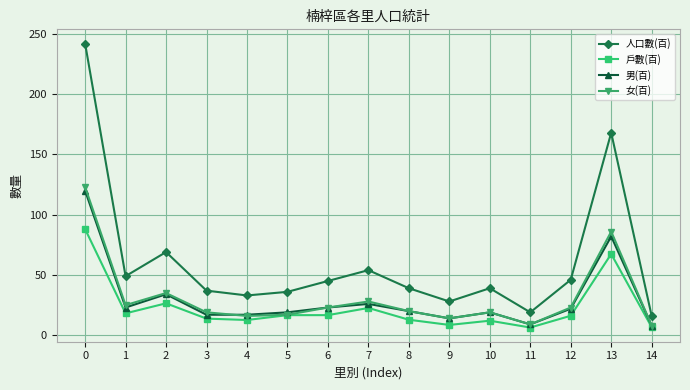

List the series in order of their peak value, lowest first.

戶數(百), 男(百), 女(百), 人口數(百)